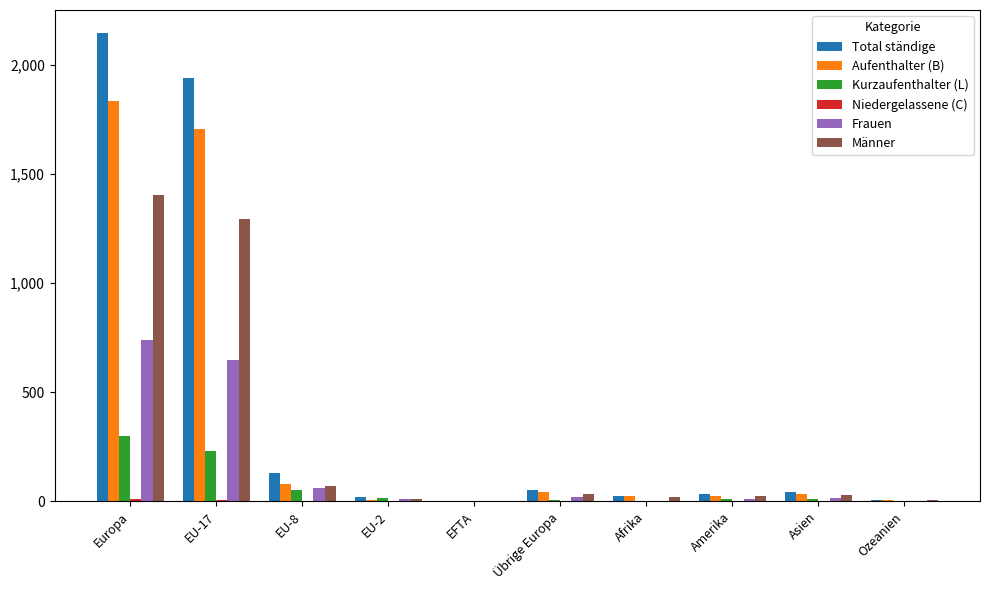

Is it true that Total ständige equals 51 at Übrige Europa?

True